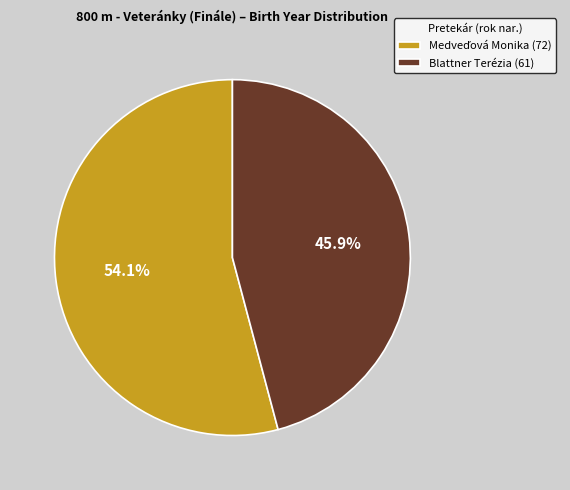

What percentage is NOT represented by Blattner Terézia (61)?

54.1%